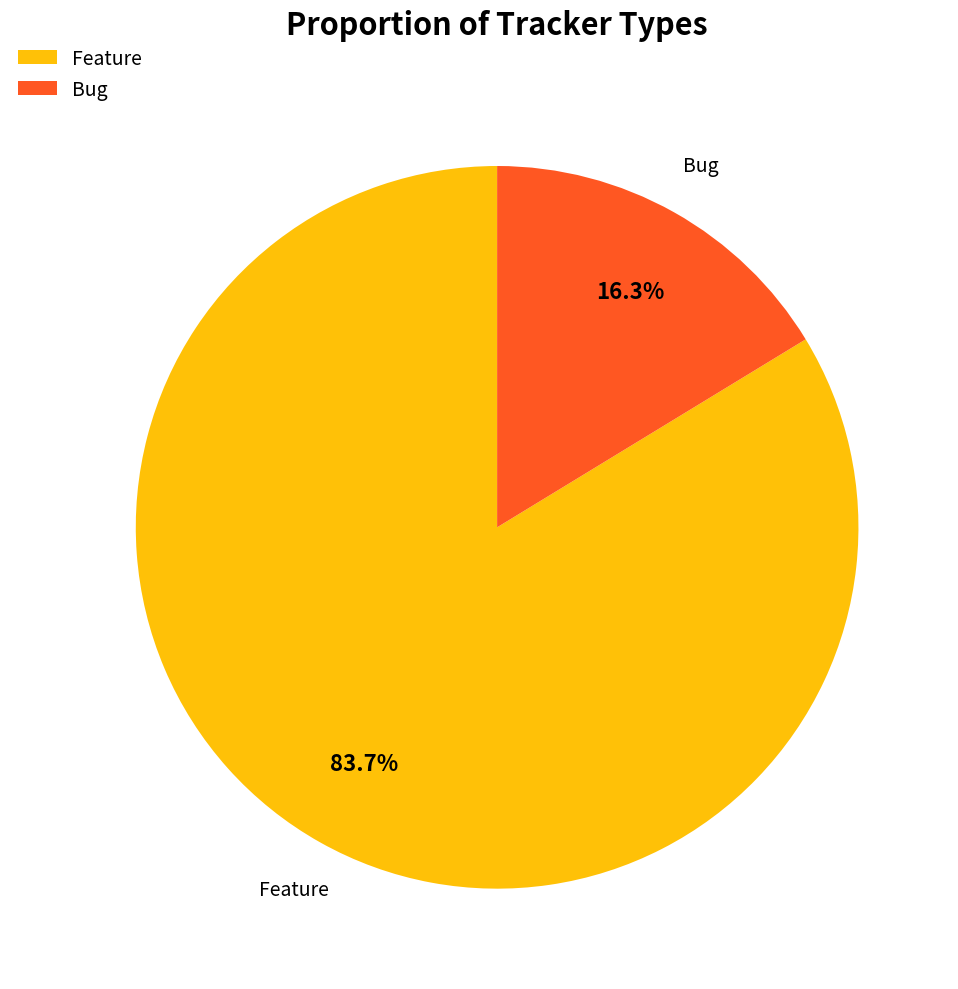

To the nearest percent, what is the difference between the largest and smallest slice percentages?

67%